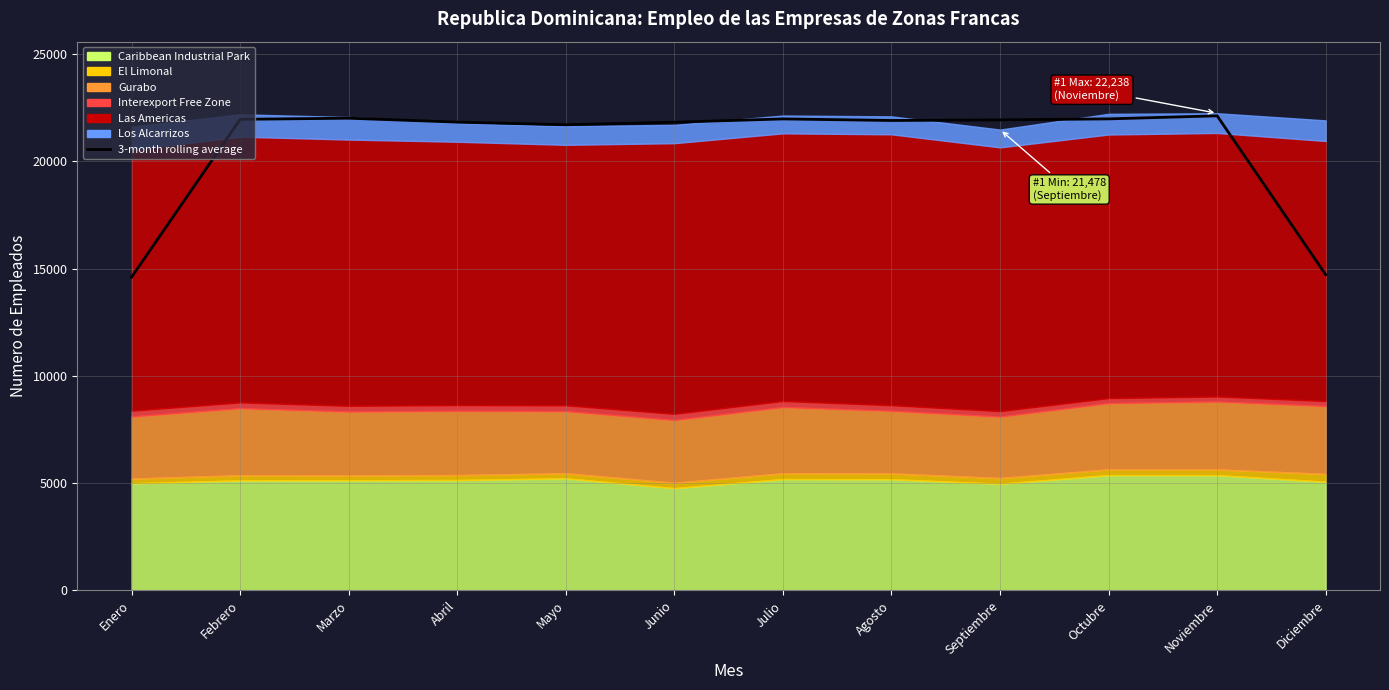

Reading right to left, transcribe all the data shown in this chart.

14714.3	22118.0	21975.7	21927.0	21900.7	21973.3	21821.3	21701.7	21823.3	22007.3	21954.0	14600.3